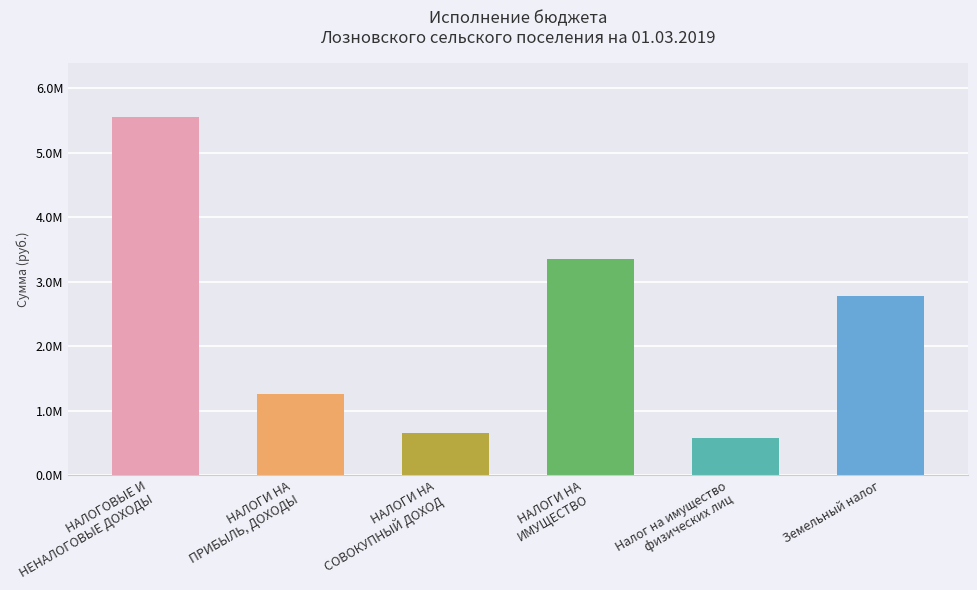

Which category has the highest value across all series?

НАЛОГОВЫЕ И
НЕНАЛОГОВЫЕ ДОХОДЫ